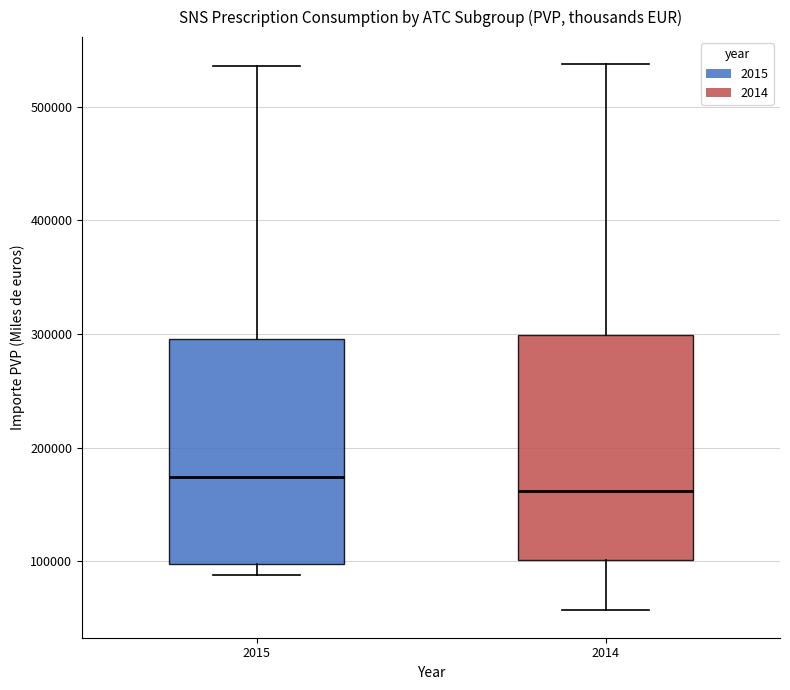

Which box has the highest median line?

2015